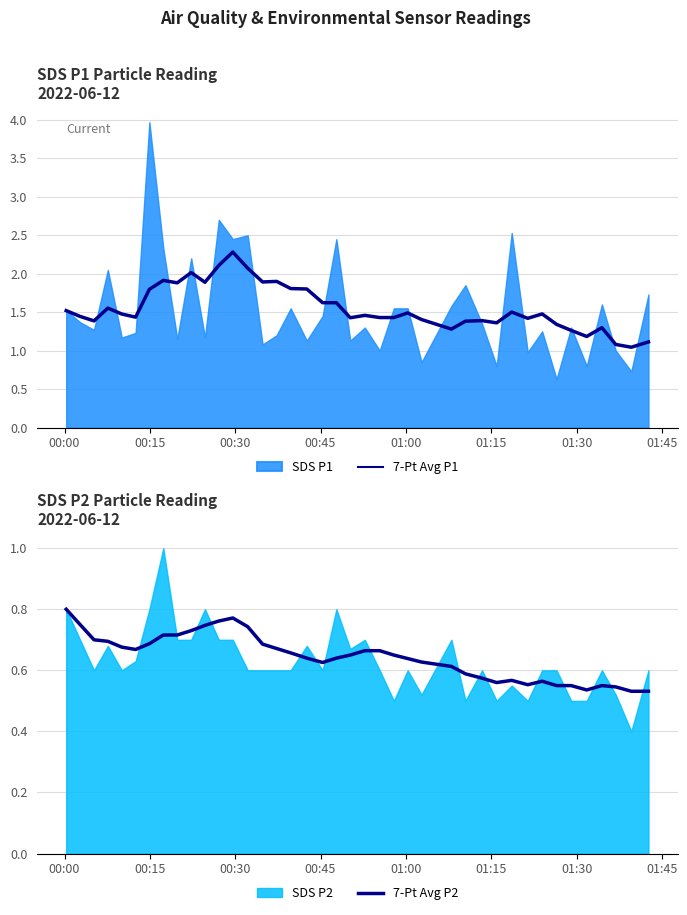

How many lines are shown in the chart?

2